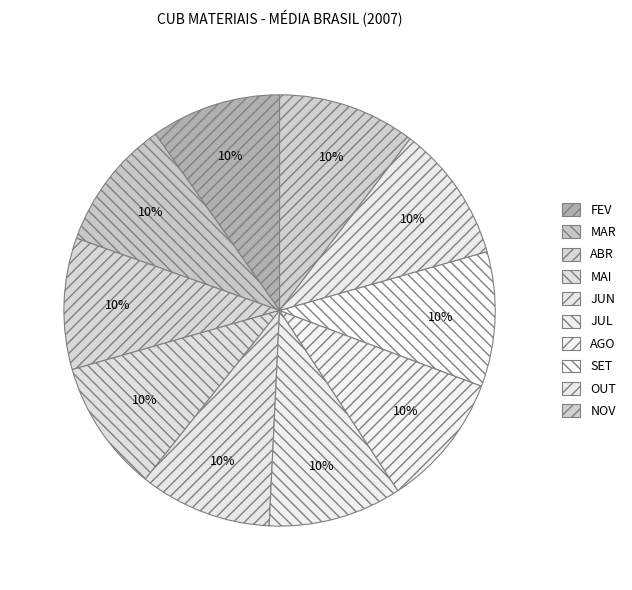

To the nearest percent, what portion does MAR represent?

10%